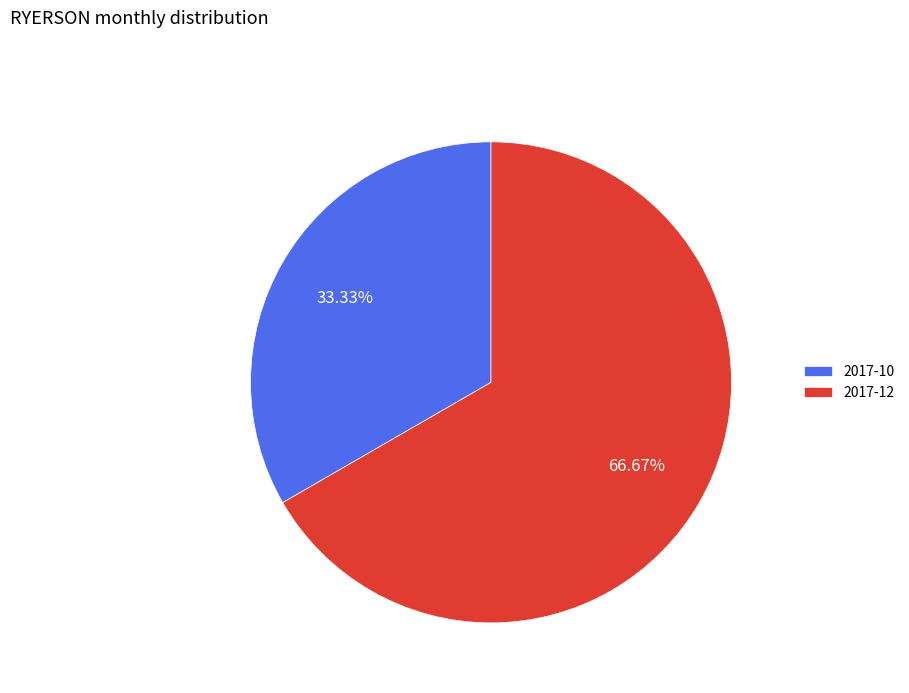

Count the number of slices in the pie.

2